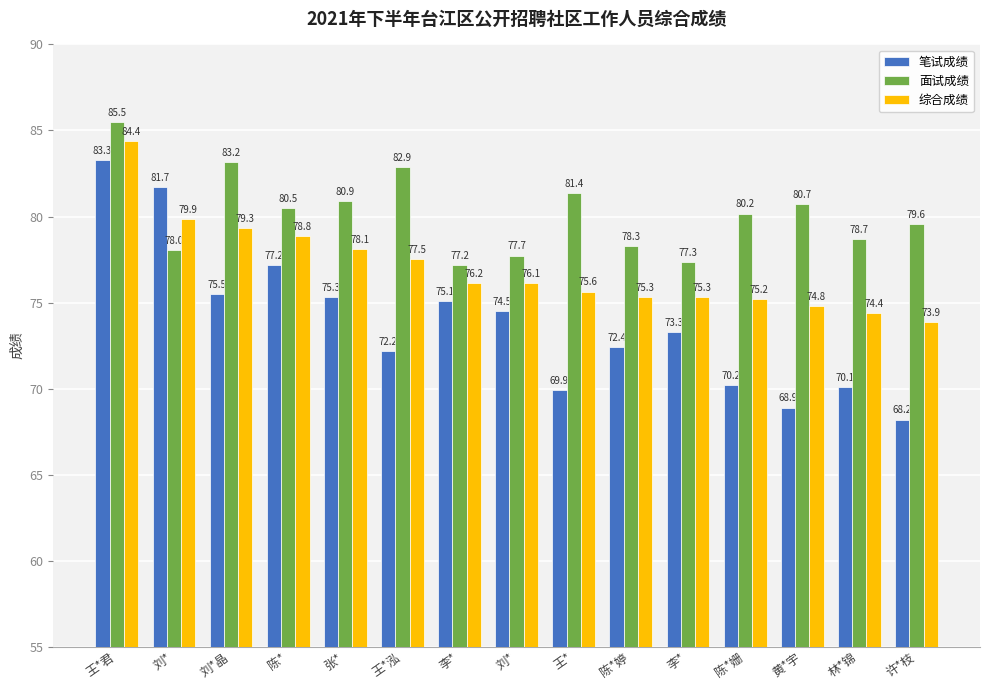

How many bars are there in each group?

3